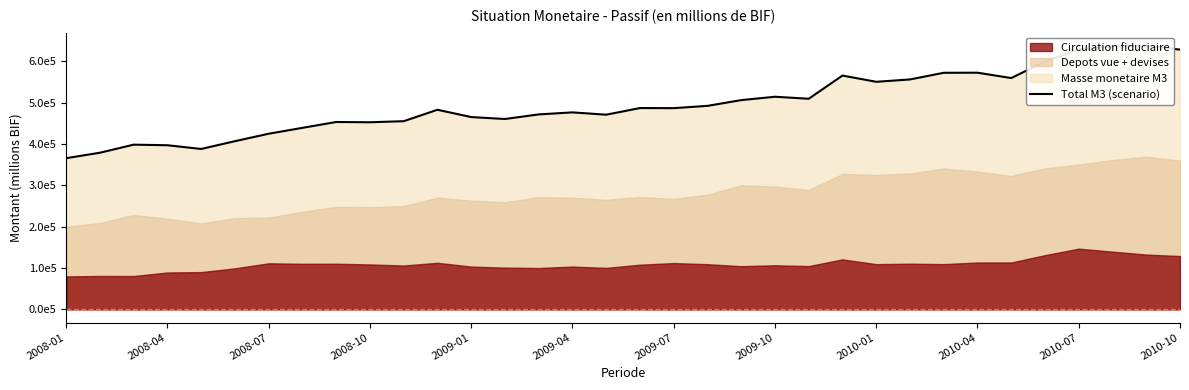

How many values are below 486512?

17